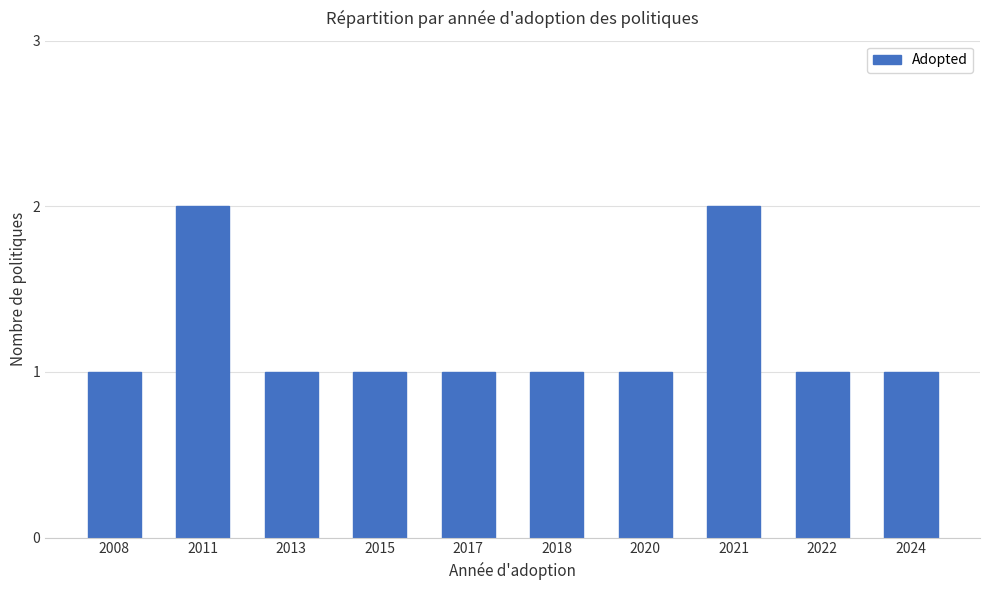

What is the average value?

1